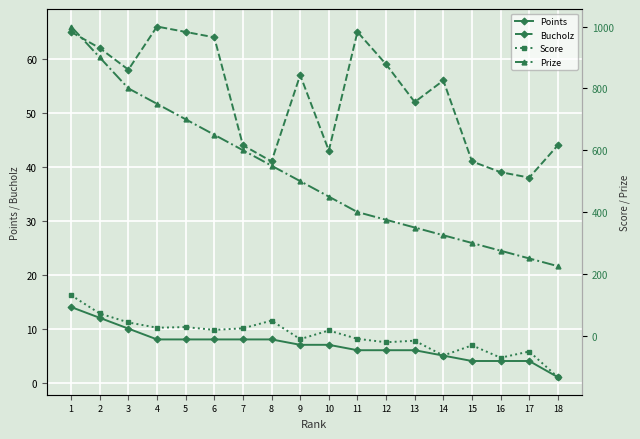

Between 6 and 8, which series saw the biggest shift?

Prize